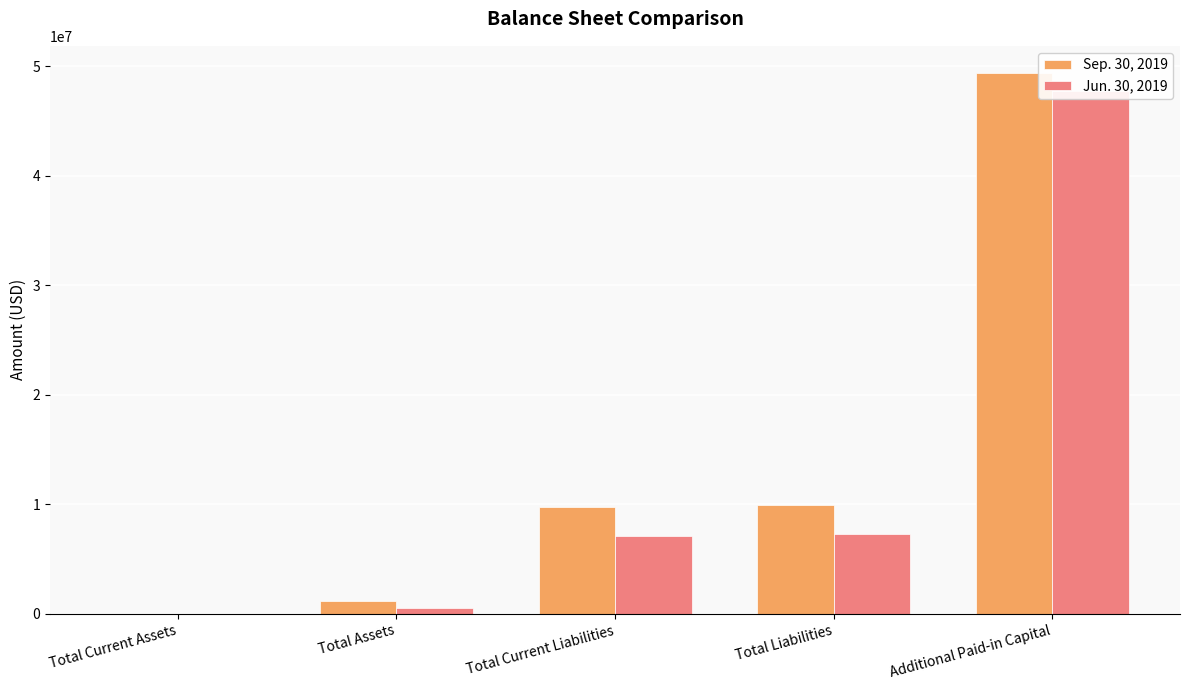

What is the sum of the Jun. 30, 2019 values at Additional Paid-in Capital and Total Current Assets?

47797750